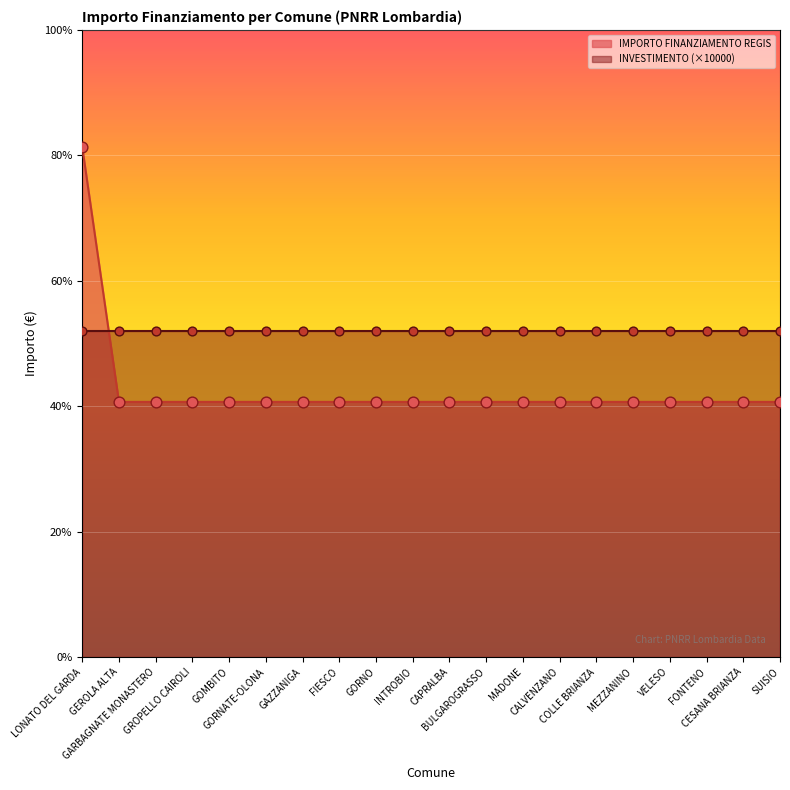

What is the ratio of the value at SUISIO to the value at FIESCO?

1.0